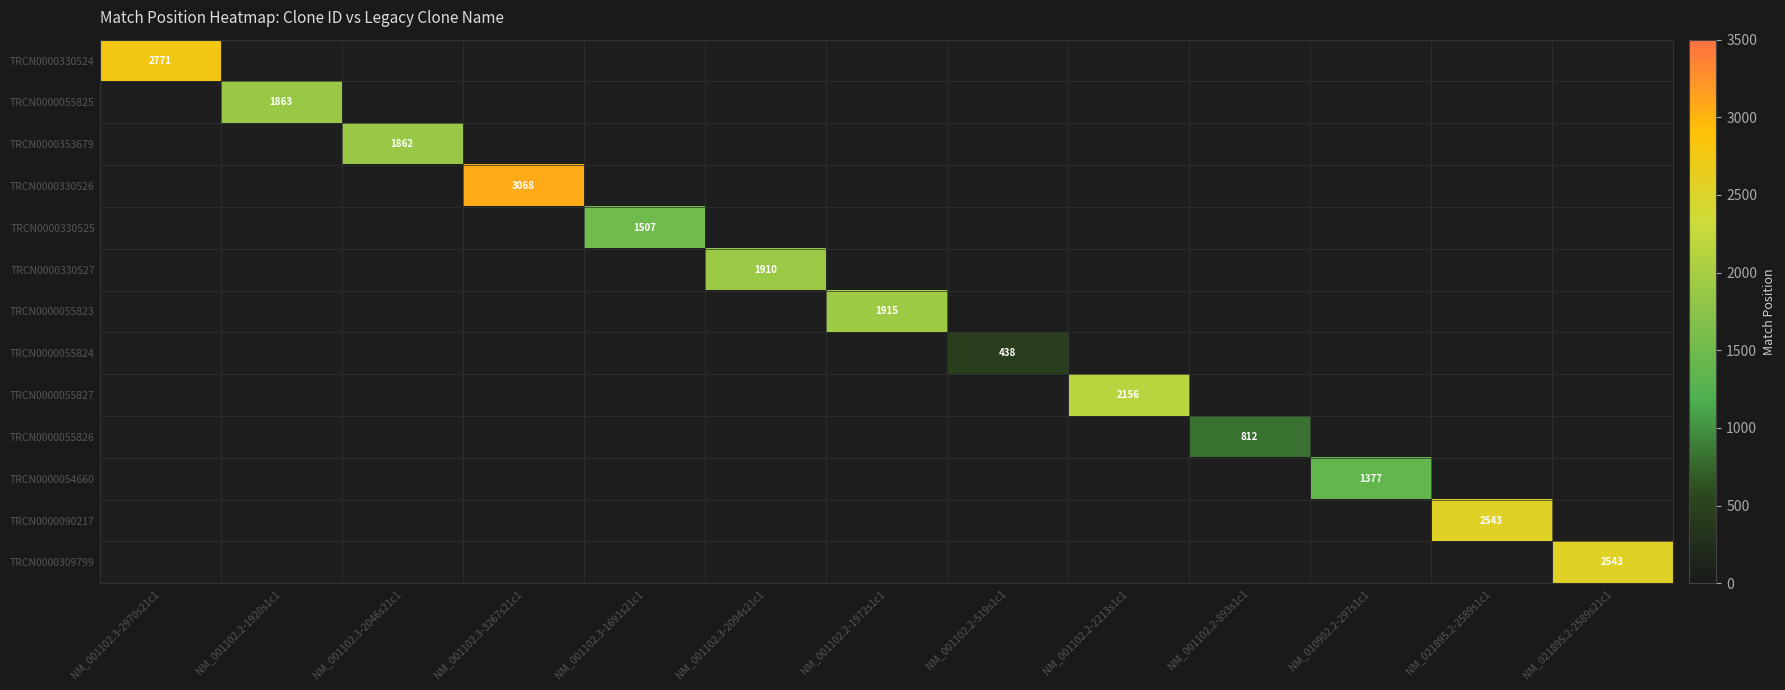

Which label corresponds to the smallest value in the chart?

NM_001102.2-519s1c1